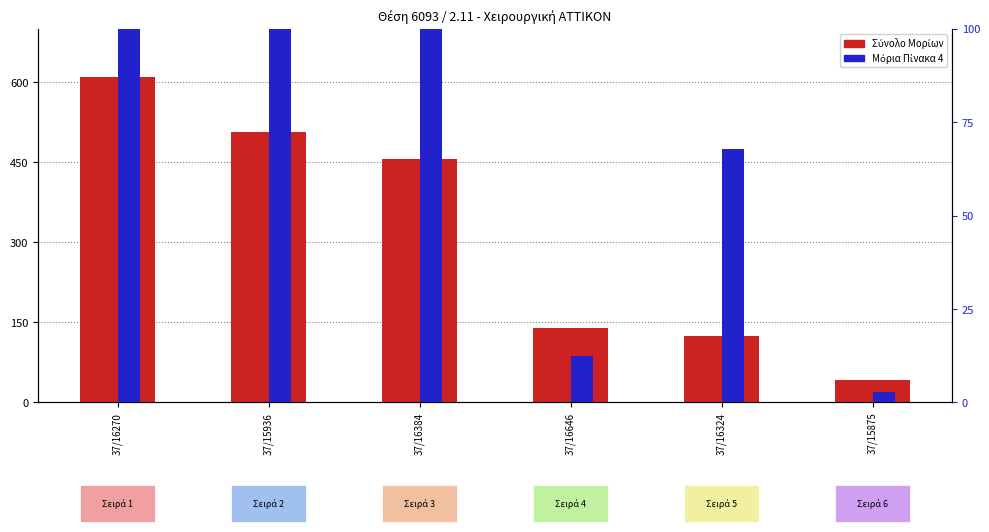

What is the label of the 5th bar from the right?

37/15936